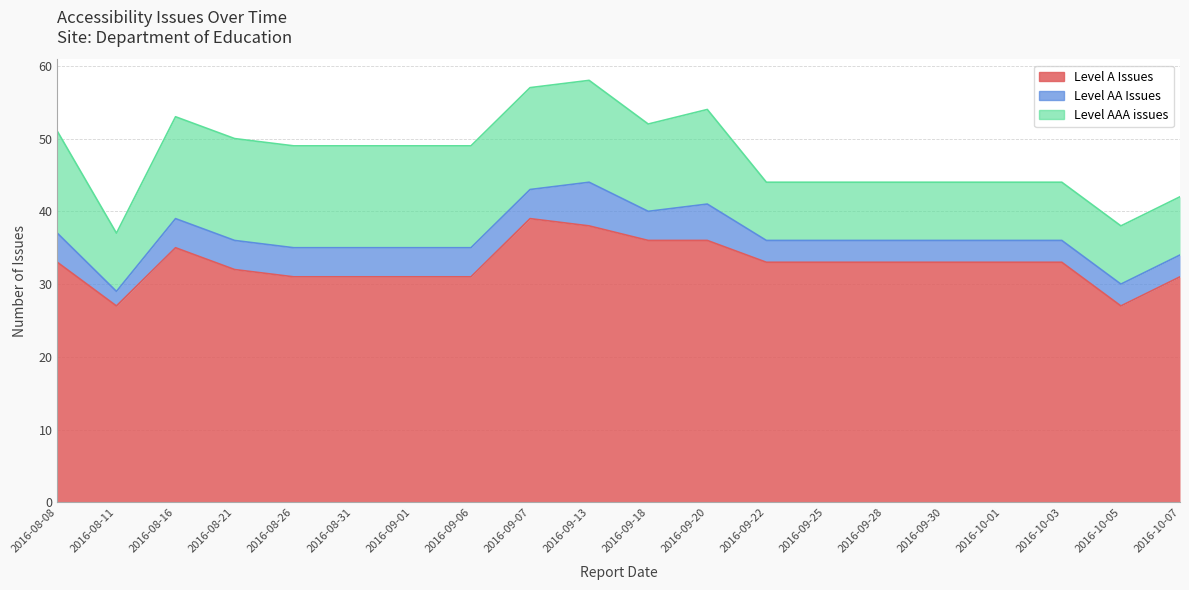

Does the chart display data point markers on the line(s)?

No